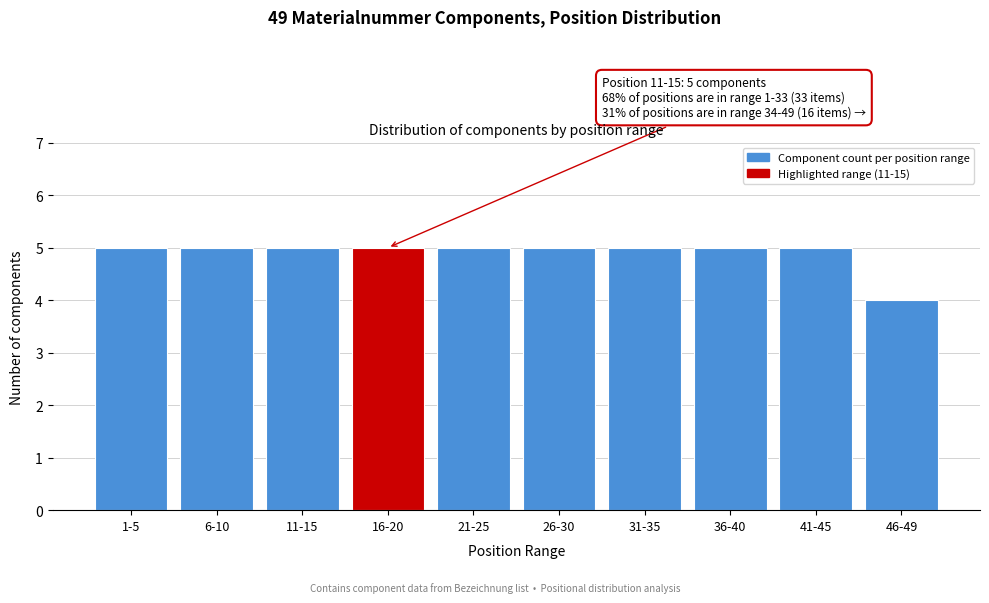

Reading right to left, transcribe all the data shown in this chart.

4	5	5	5	5	5	5	5	5	5